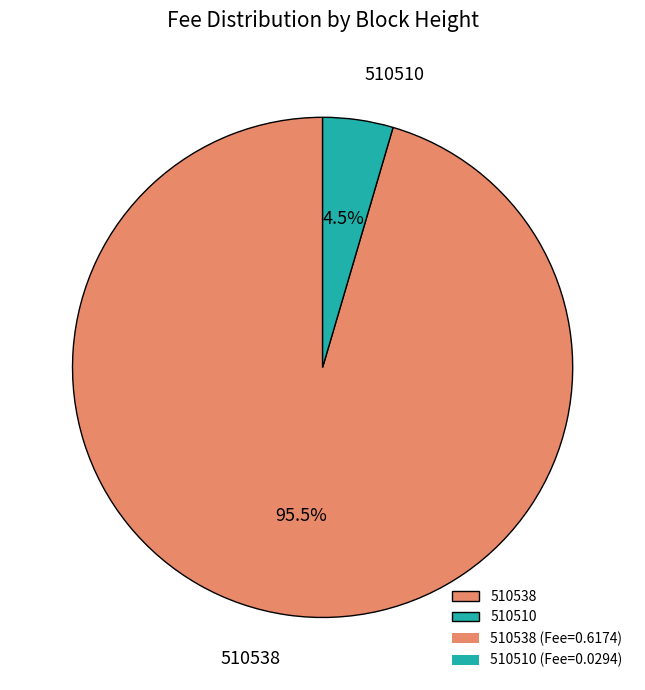

Between 510510 and 510538, which is larger?

510538